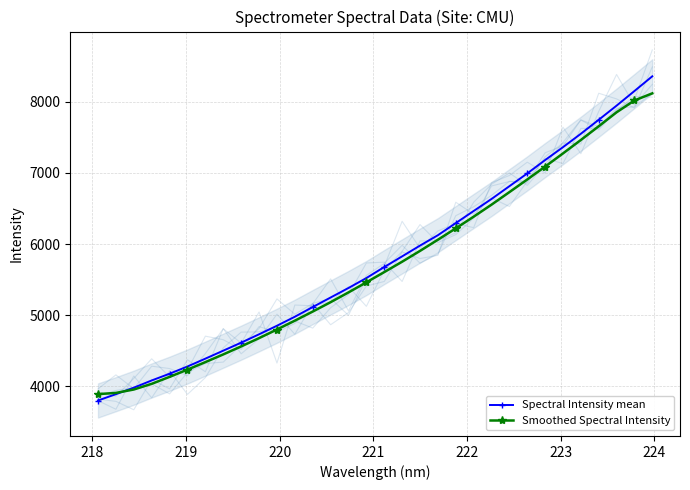

Rank the series by their average value, from highest to lowest.

Spectral Intensity mean, Smoothed Spectral Intensity